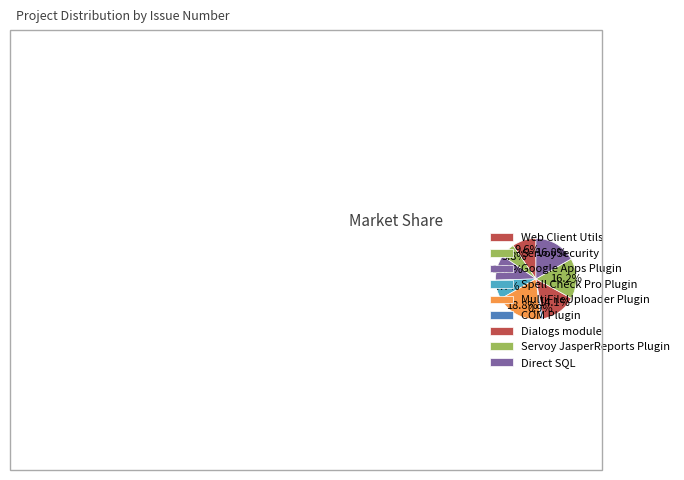

How many slices are in this pie chart?

9